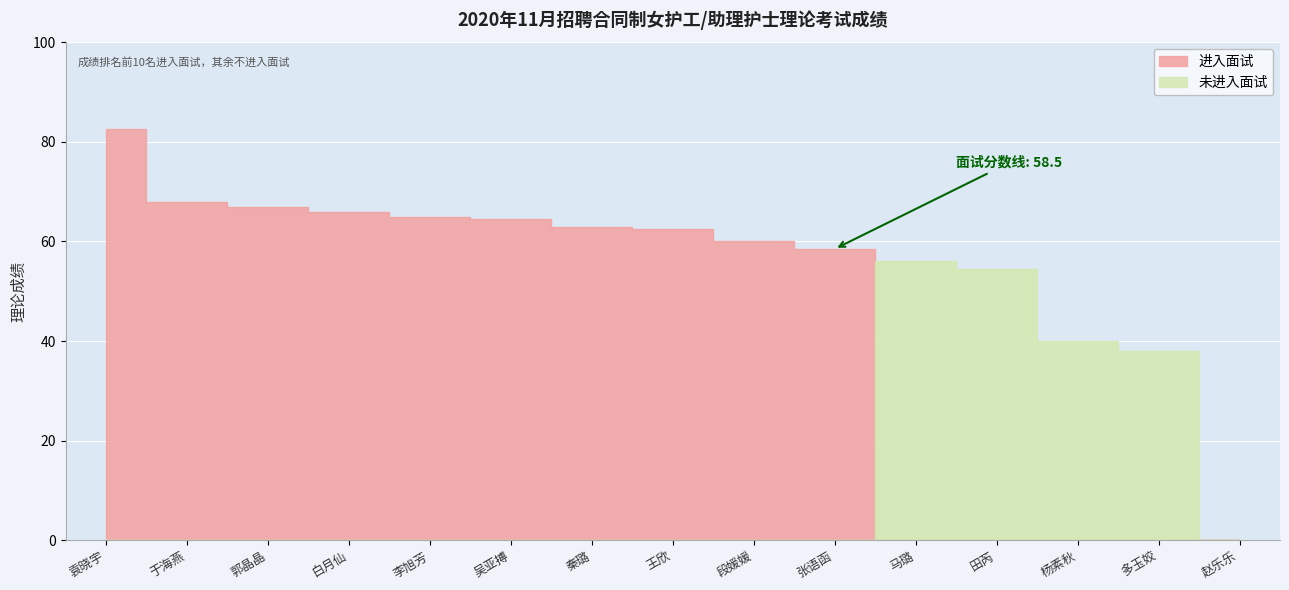

What is the label of the 1st point from the left?

袁晓宇